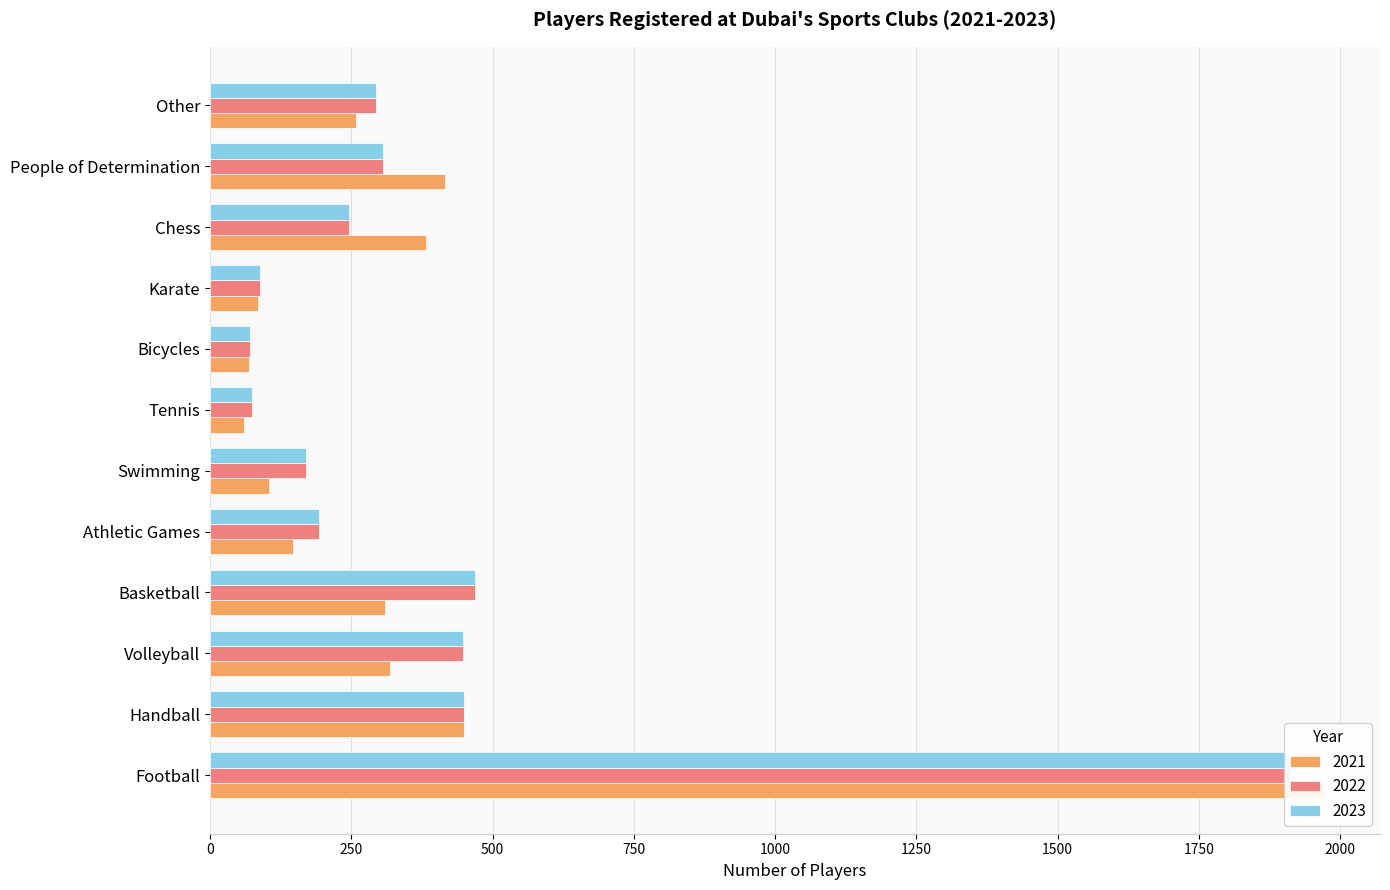

How many data points in 2022 are above 293?

5